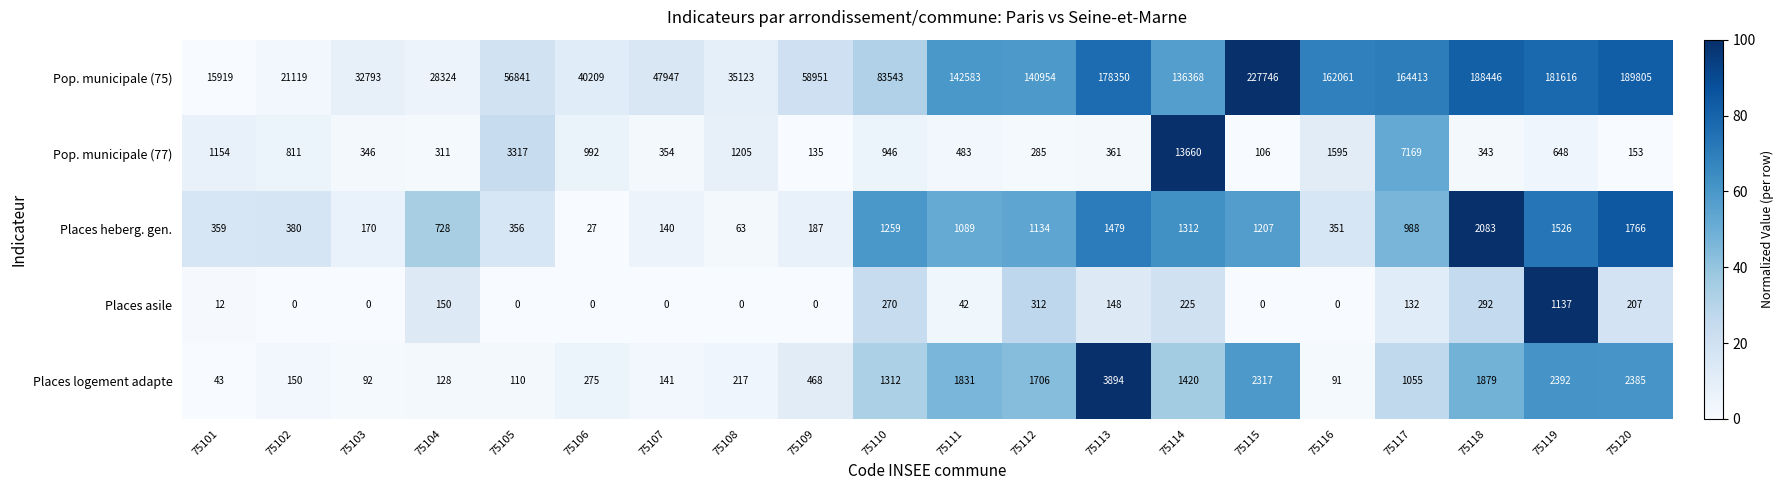

What is the spread (max minus min) of values at 75107?

47947